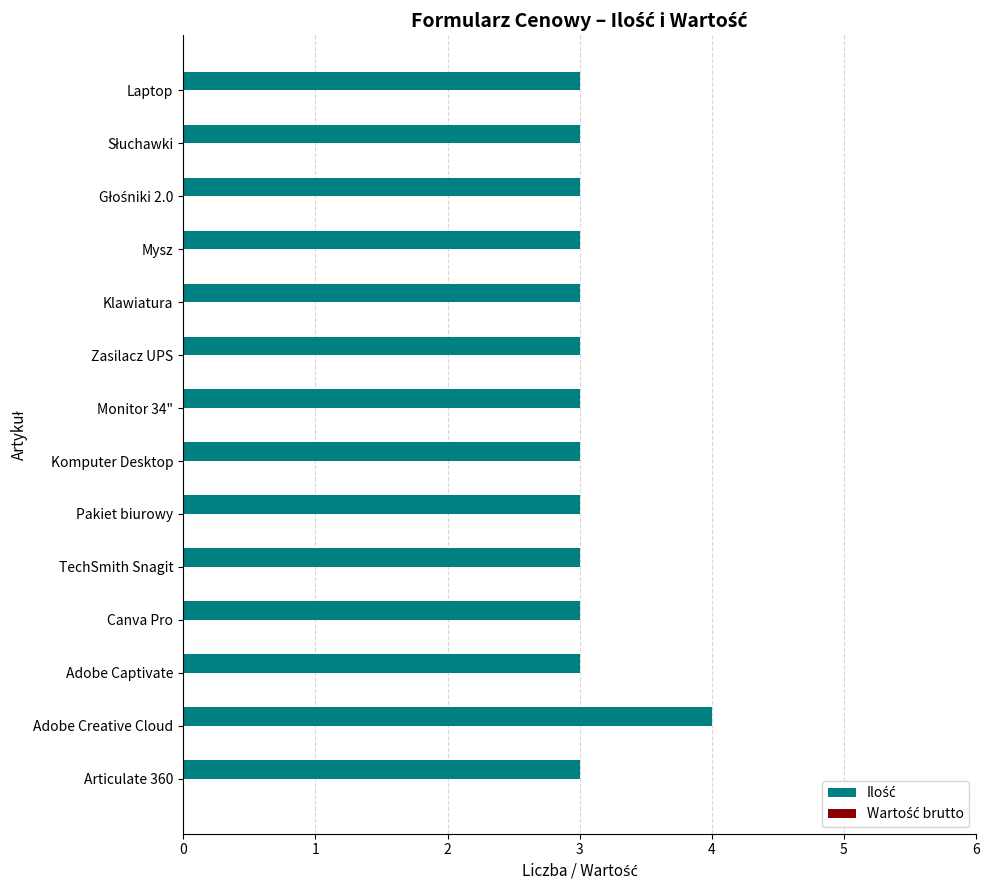

What value does the data have at Klawiatura?

3